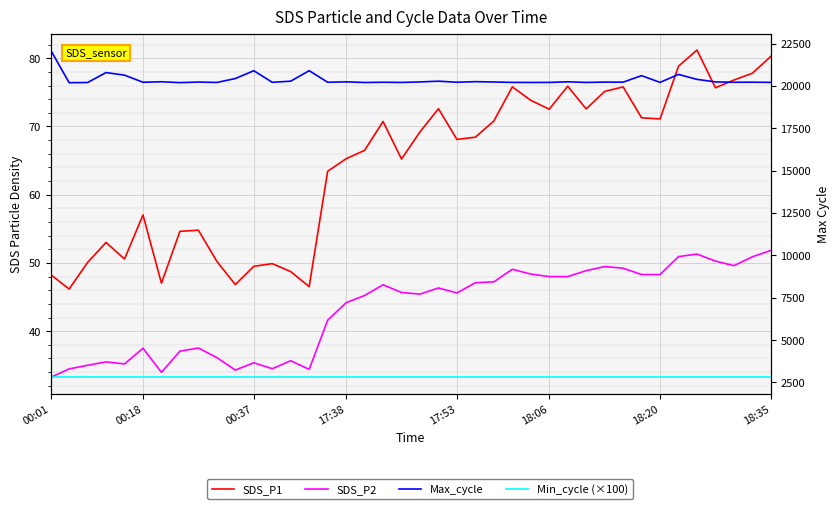

True or false: Min_cycle (×100) and Max_cycle cross at least once.

False